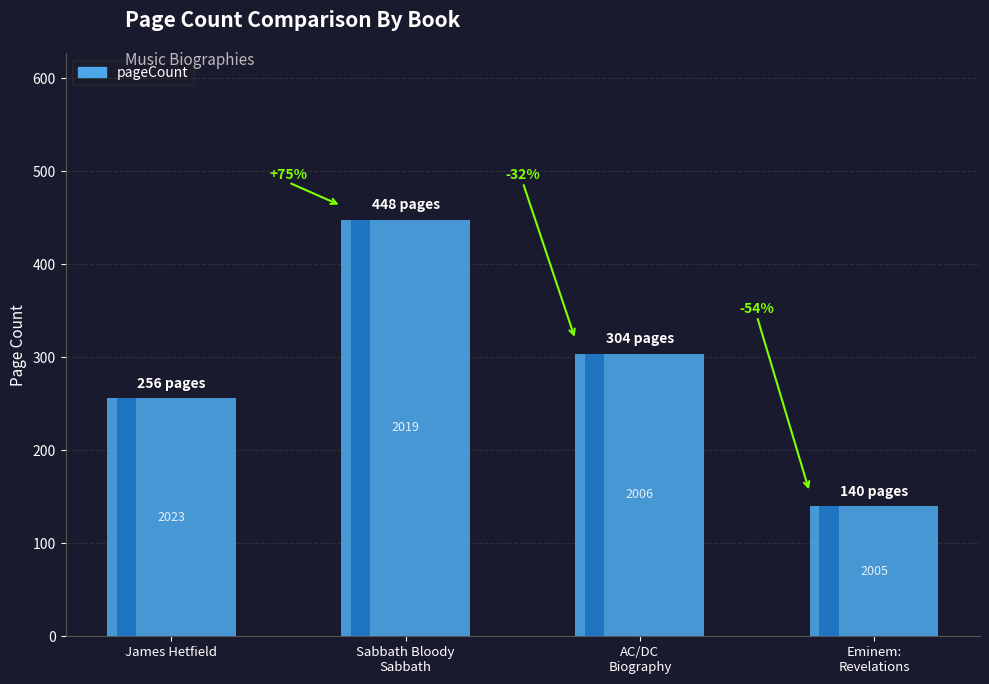

Rank the categories by value from highest to lowest.

Sabbath Bloody
Sabbath, AC/DC
Biography, James Hetfield, Eminem:
Revelations